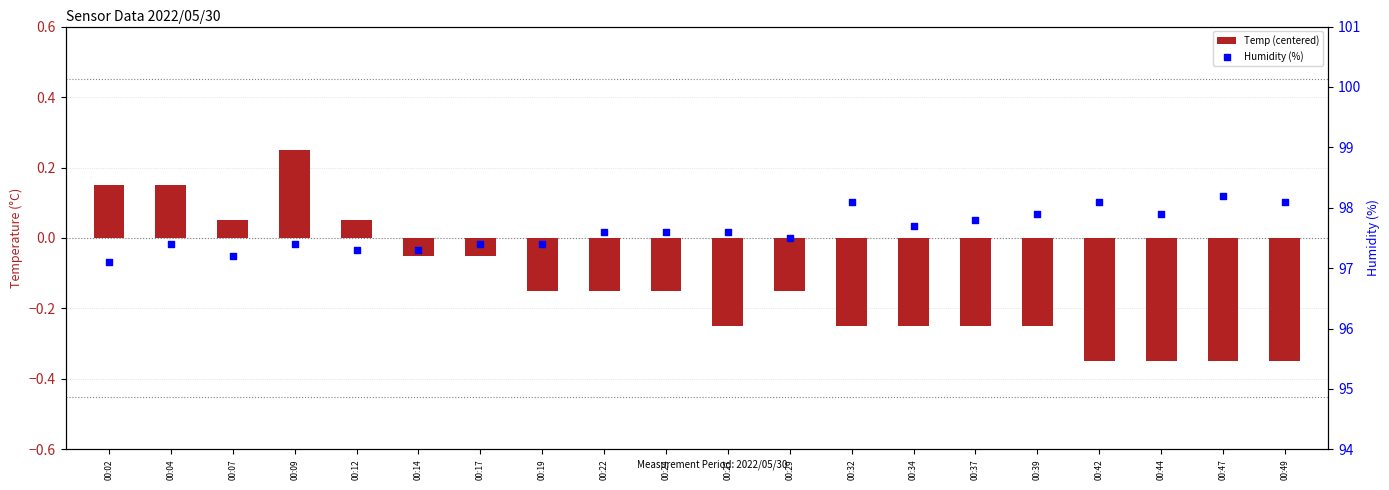

What are all the series names shown in the legend?

Temp (centered), Humidity (%)